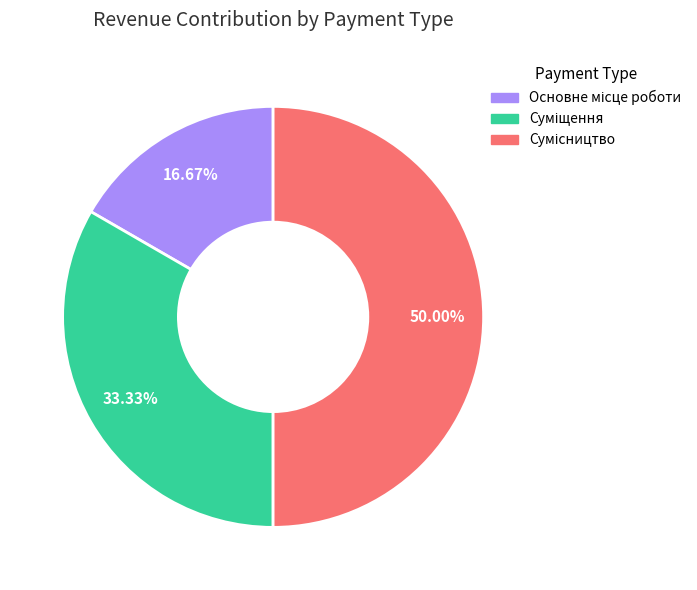

True or false: Основне місце роботи accounts for 17% of the total.

True